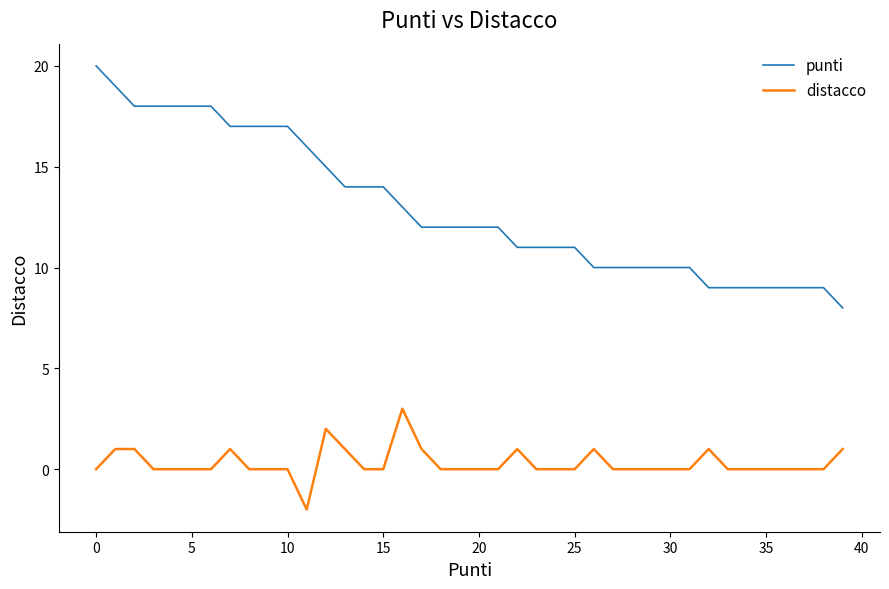

Which series has the widest spread of values?

punti